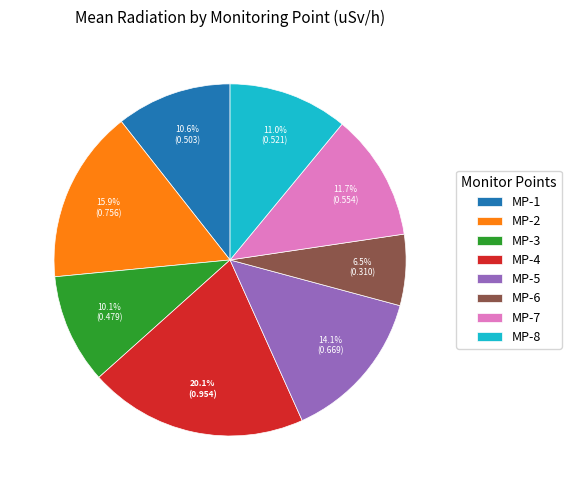

Does any single category account for the majority?

No